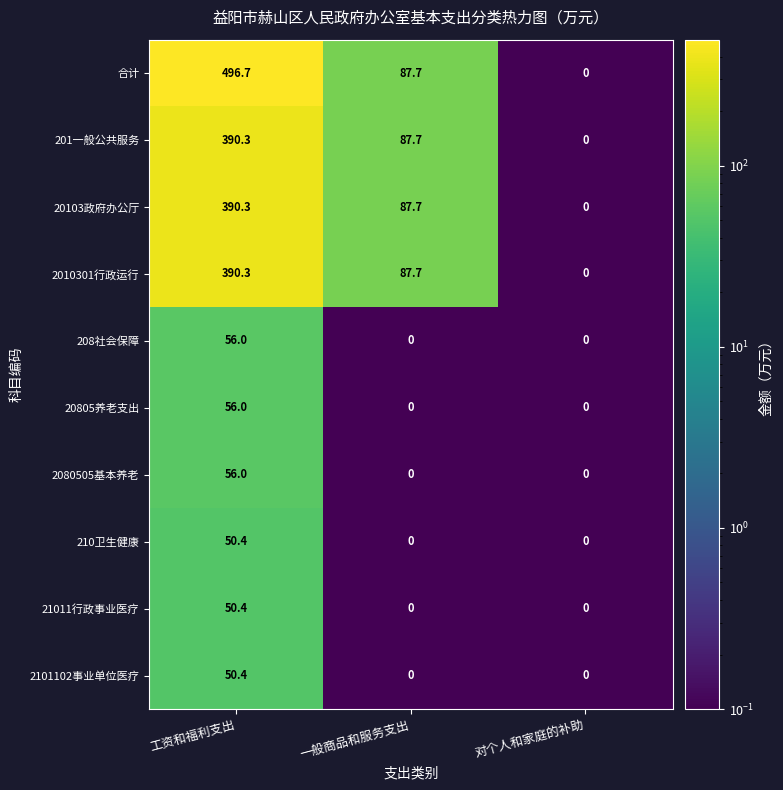

What is the difference between the highest and lowest values at 工资和福利支出?

446.3